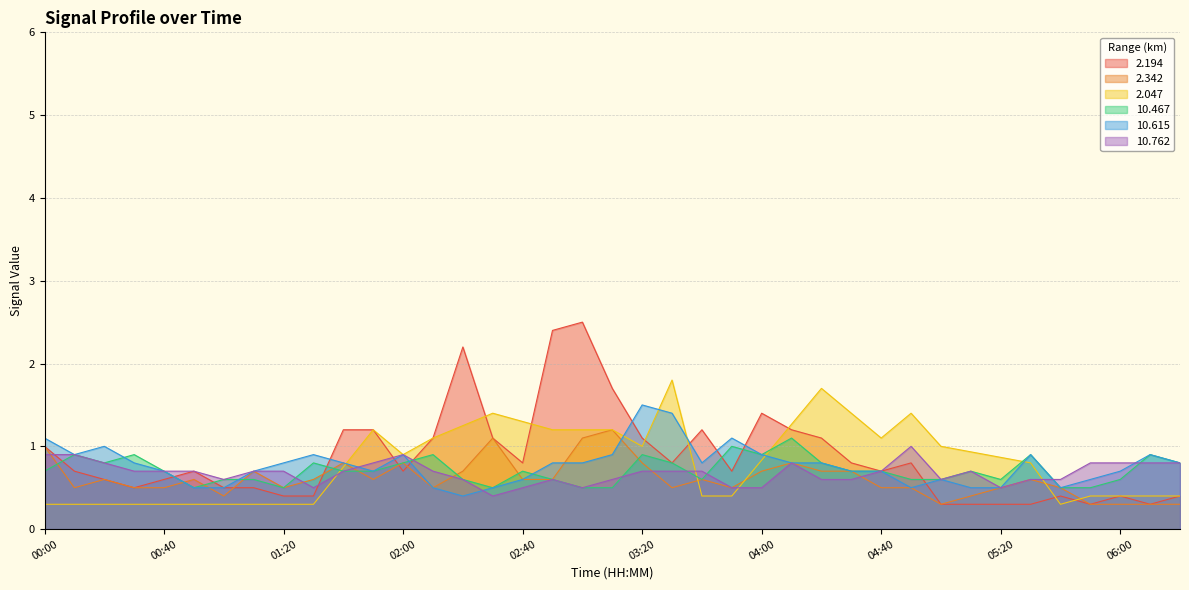

In 2.194, how many points are lower than both neighbors (excluding endpoints)?

8